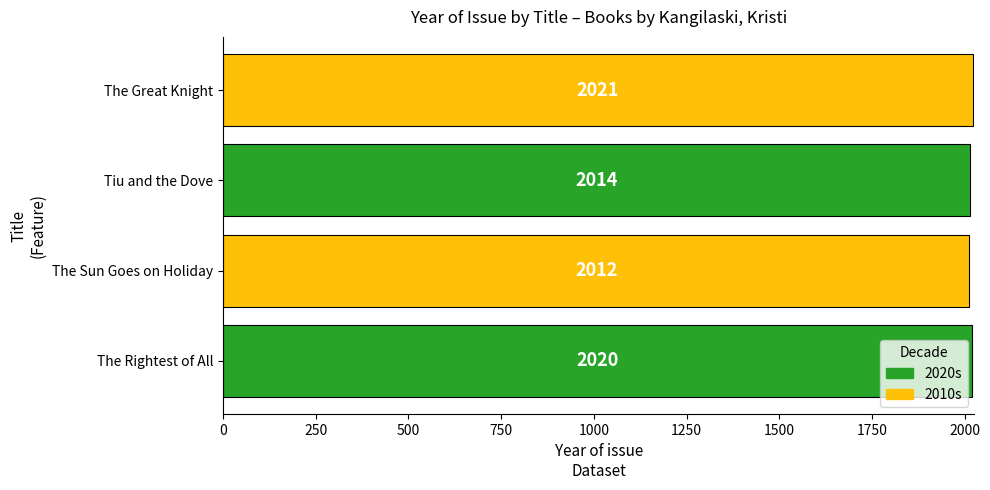

How many series are shown in this chart?

1